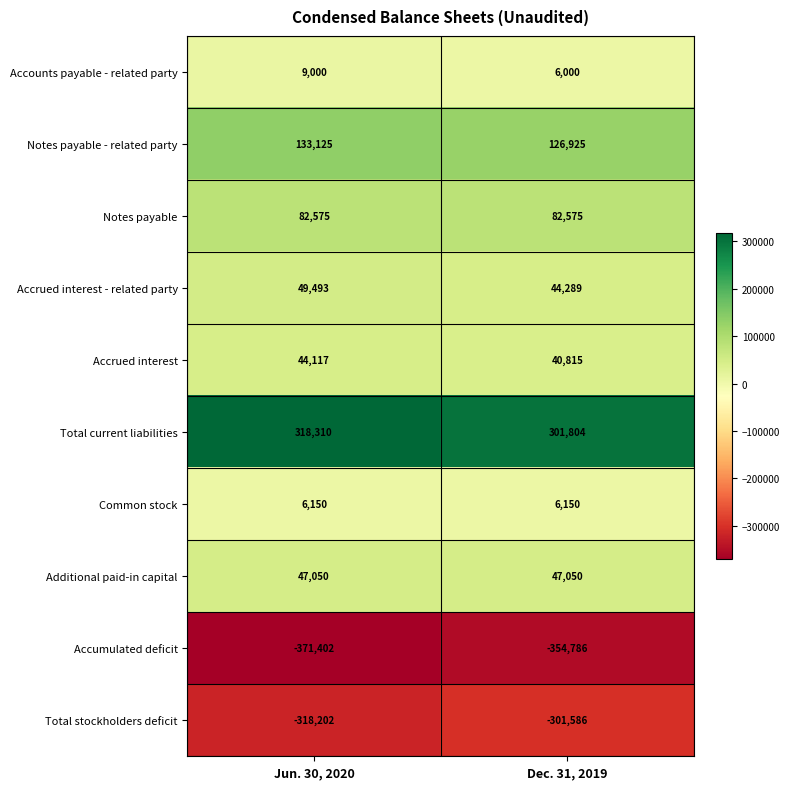

What is the difference between the highest and lowest values at Jun. 30, 2020?

689712